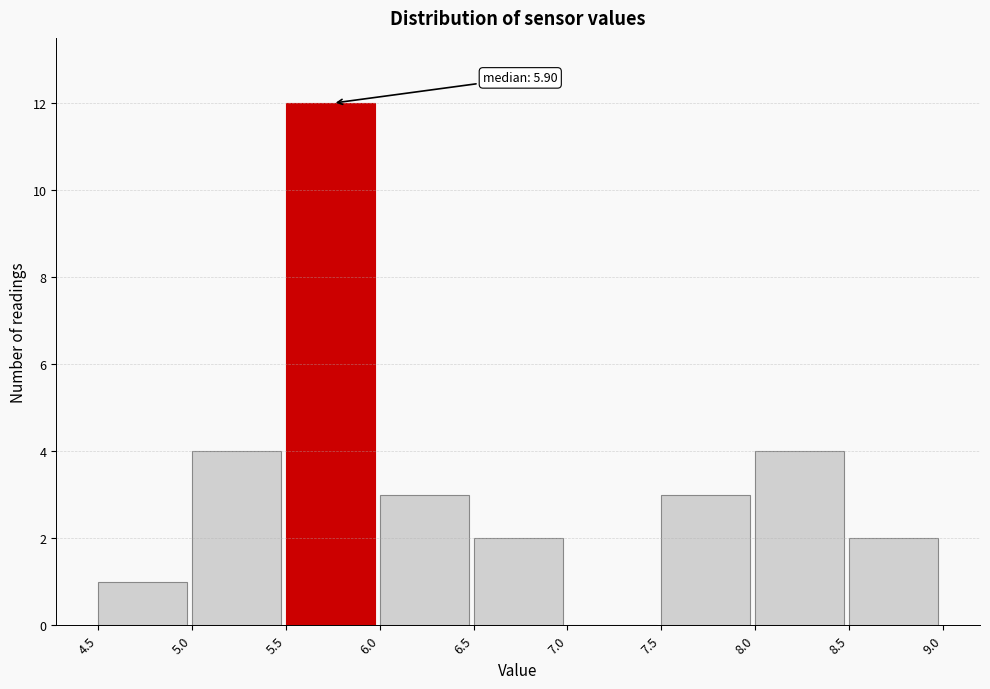

Which range on the x-axis has the tallest bar?

5.5 to 6.0